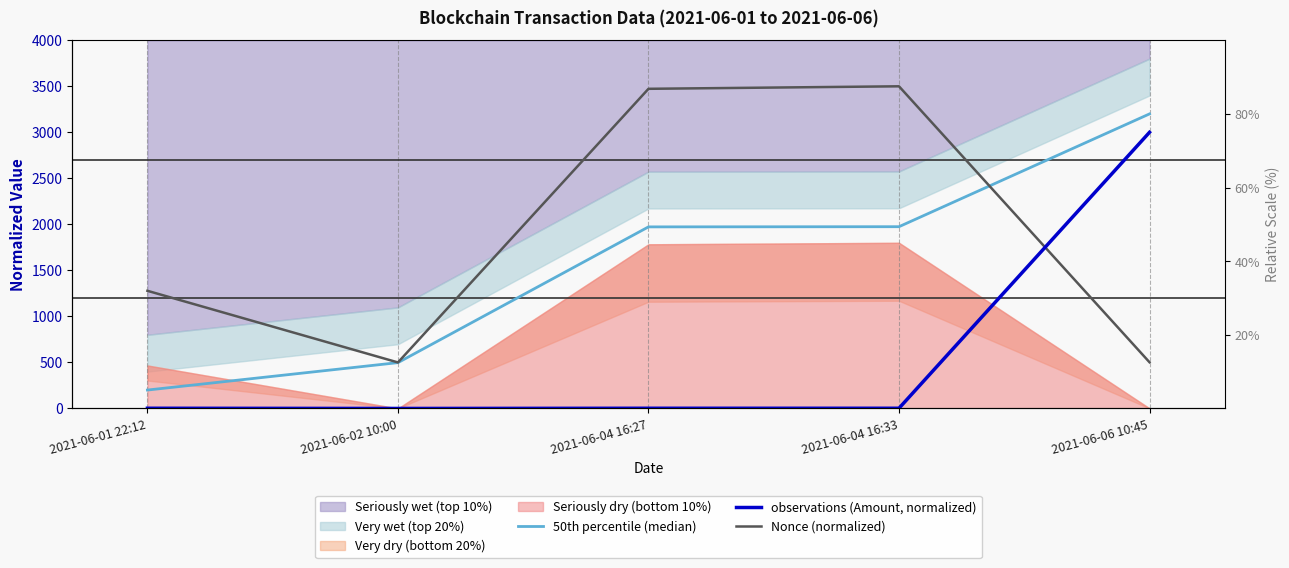

Which series has the widest spread of values?

50th percentile (median)